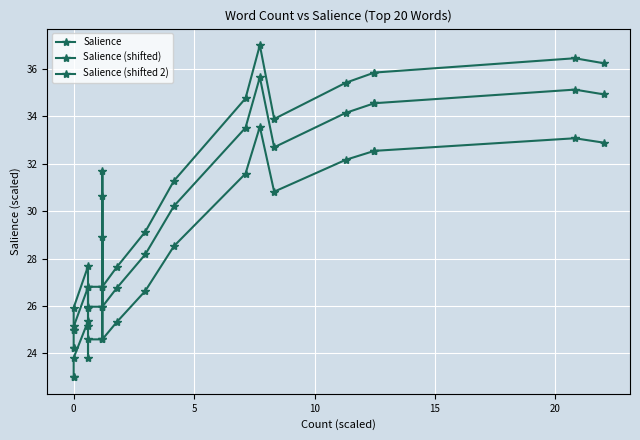

True or false: Salience (shifted 2) and Salience cross at least once.

False